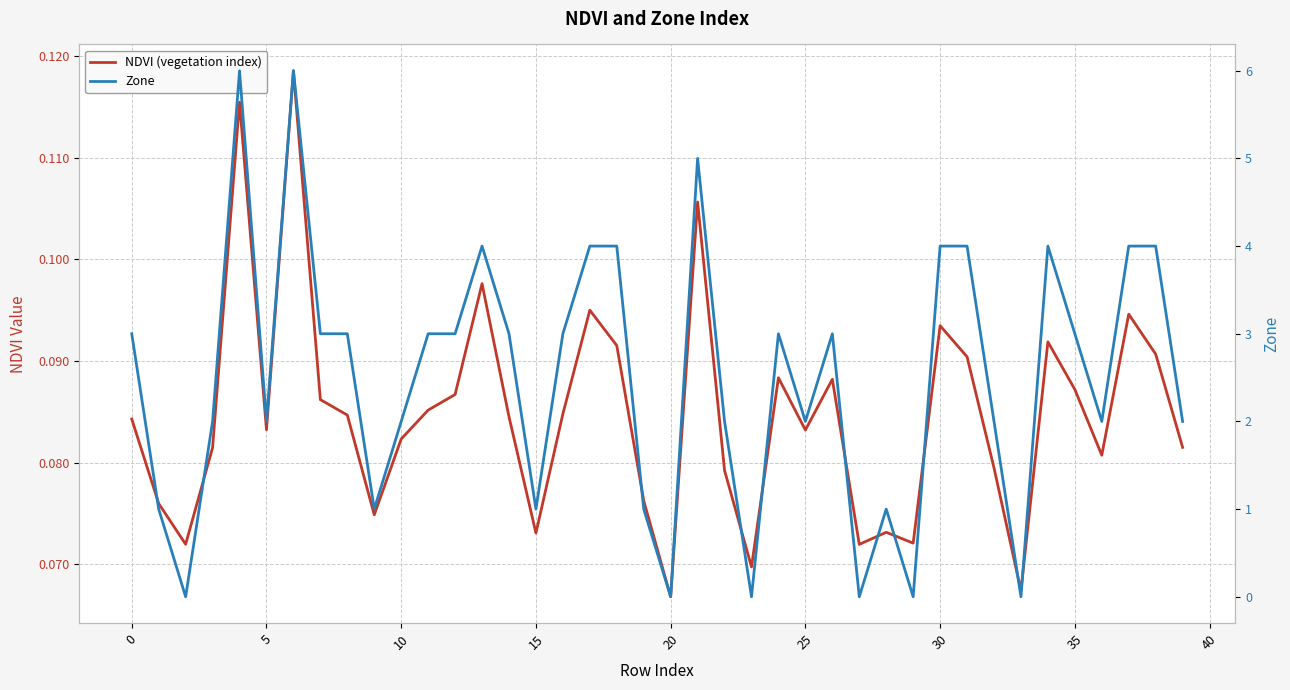

What is the label of the 21st point from the left?

20